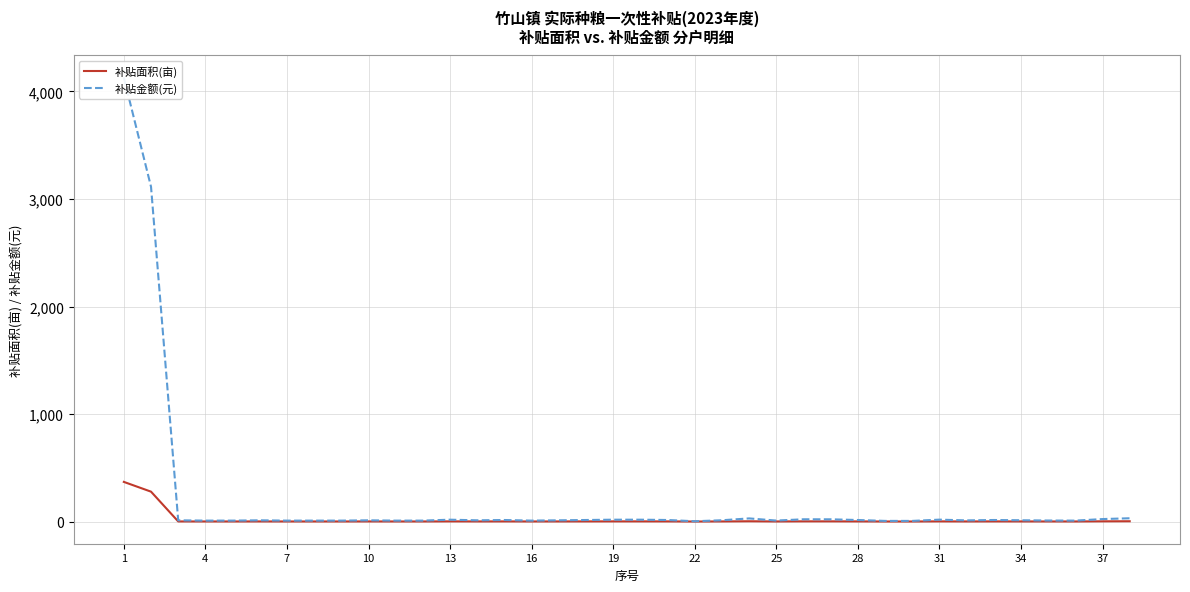

Where does the 补贴面积(亩) series first go above 1?

1